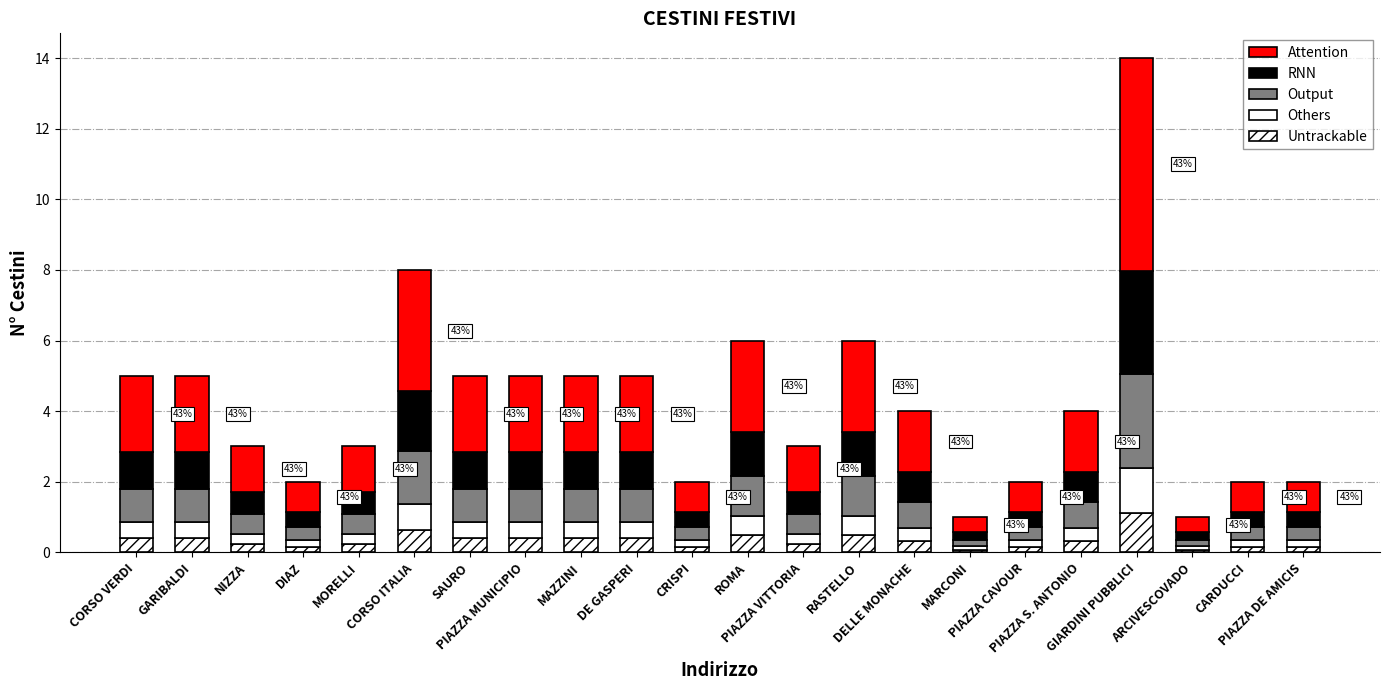

Count the number of data series in this chart.

5